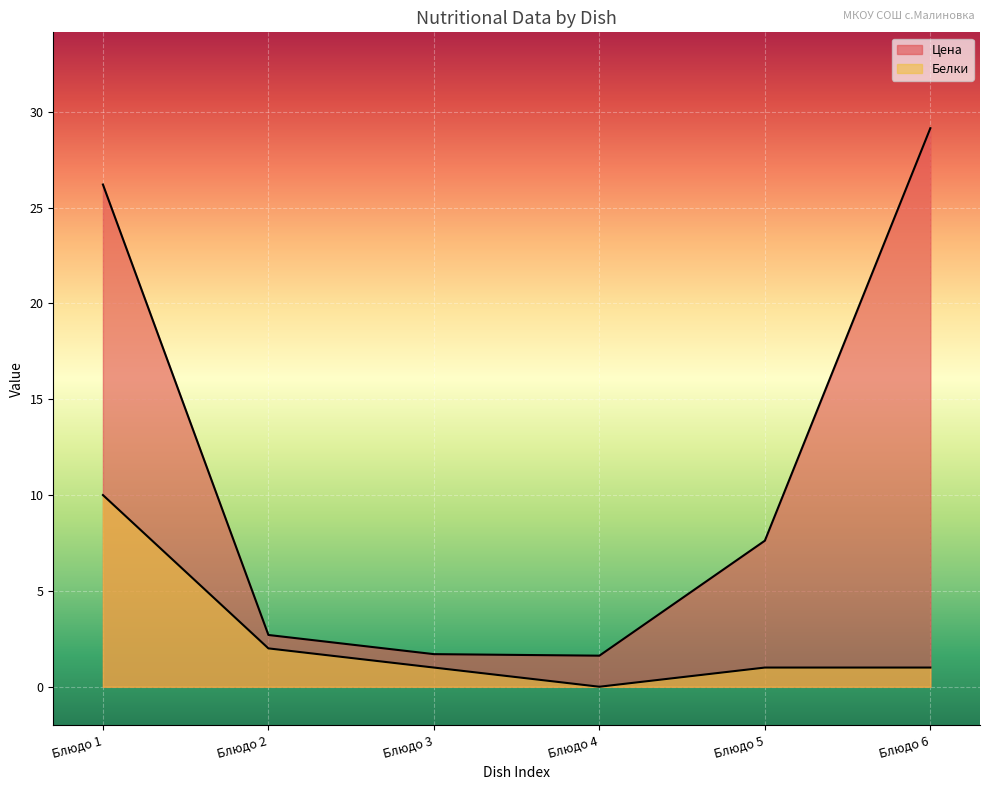

True or false: Цена and Белки intersect in this chart.

False